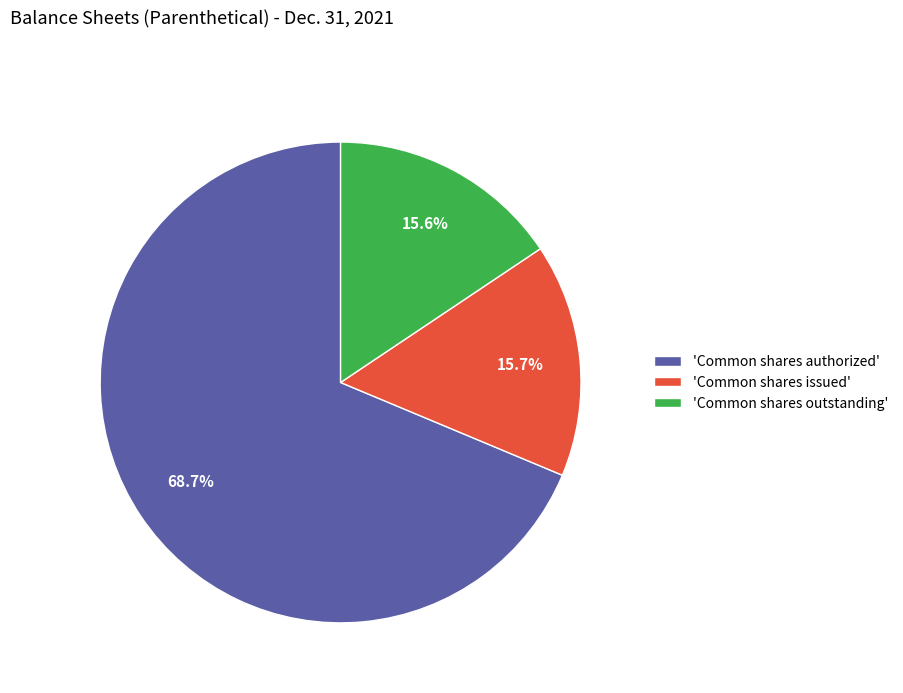

Count the number of slices in the pie.

3